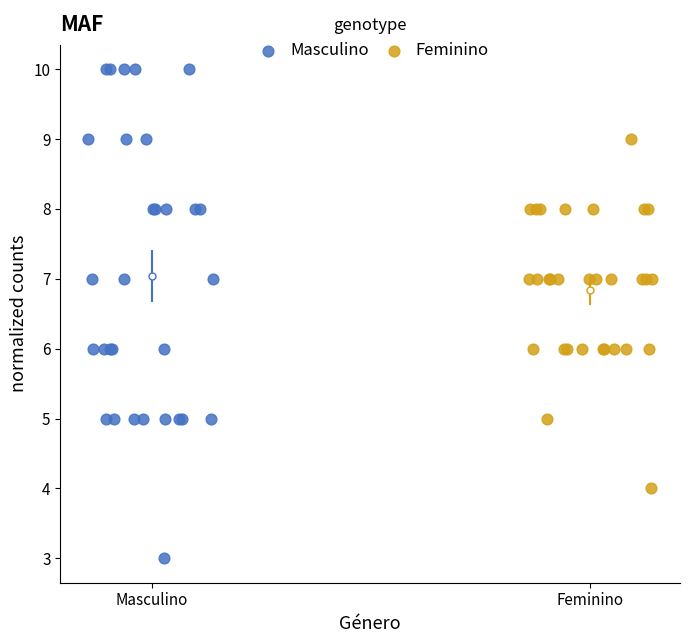

Which series reaches the maximum Y coordinate?

Masculino